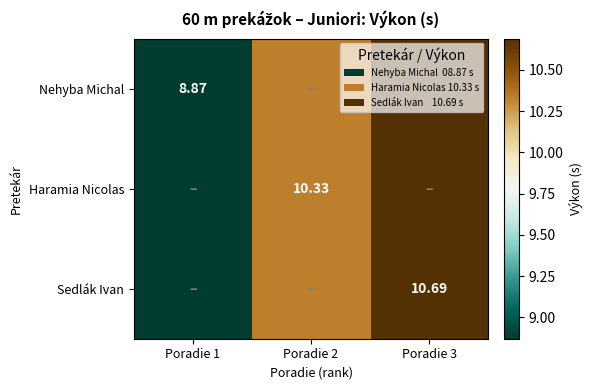

The value of Sedlák Ivan at Poradie 3 is 6.5. True or false?

False